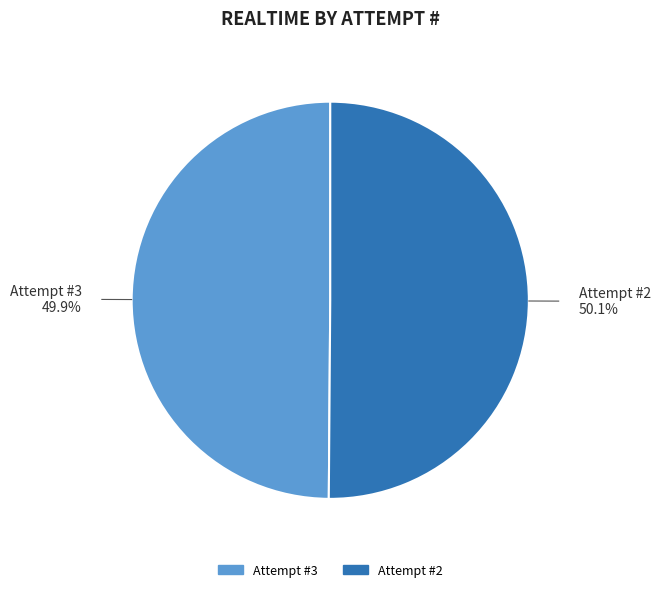

To the nearest percent, what is the average slice percentage?

50%